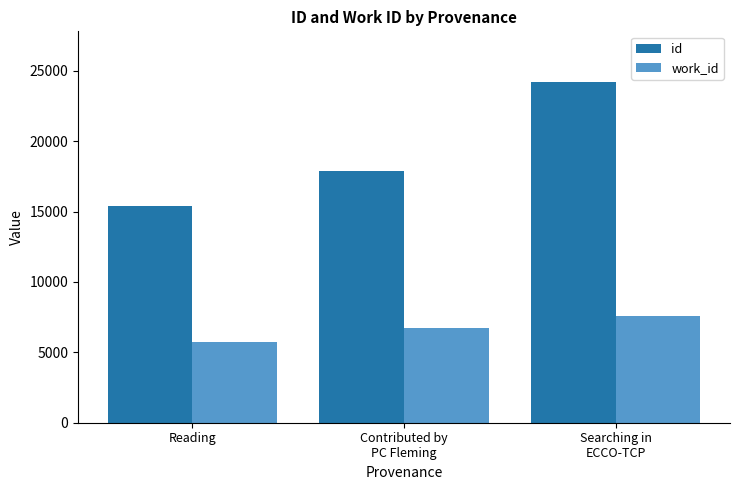

At which label does id reach its peak?

Searching in
ECCO-TCP